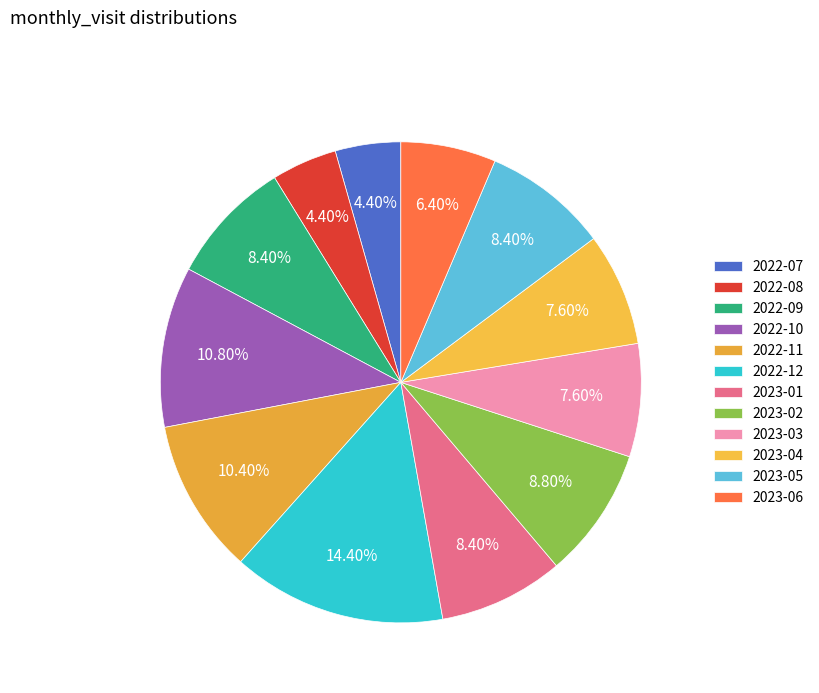

How many slices are in this pie chart?

12